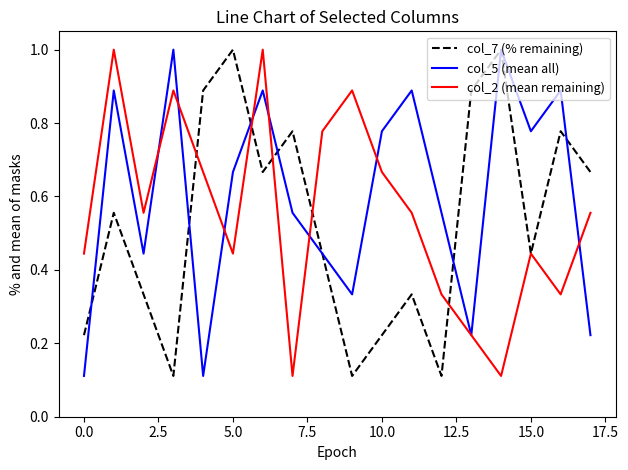

Does the chart display data point markers on the line(s)?

No